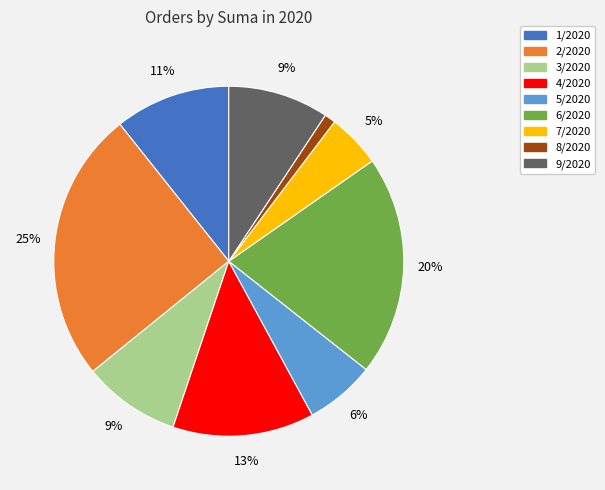

To the nearest percent, what portion does 3/2020 represent?

9%